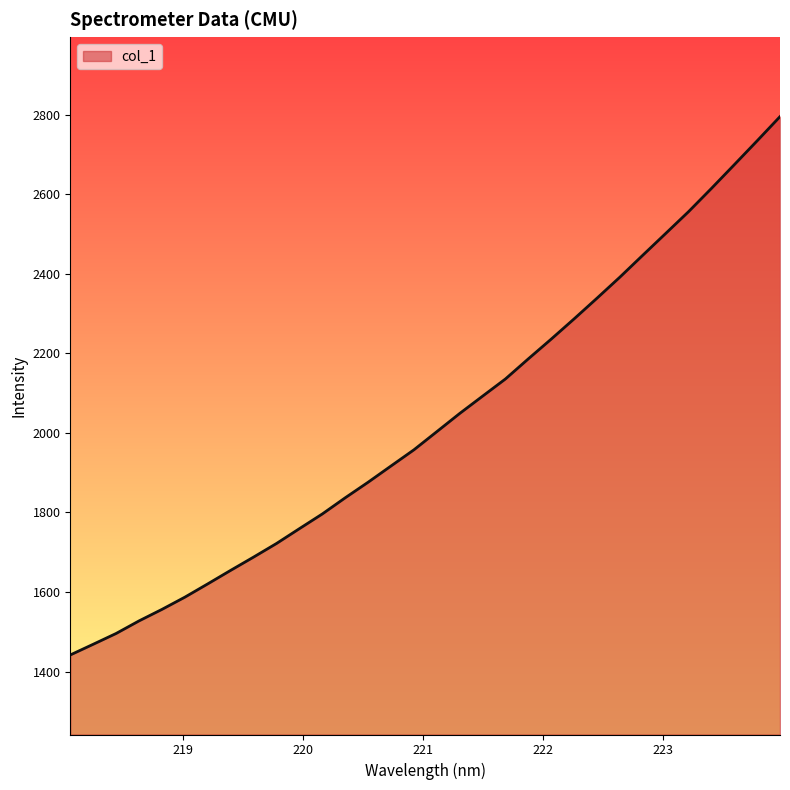

What is the difference between the maximum and minimum values?

1353.4